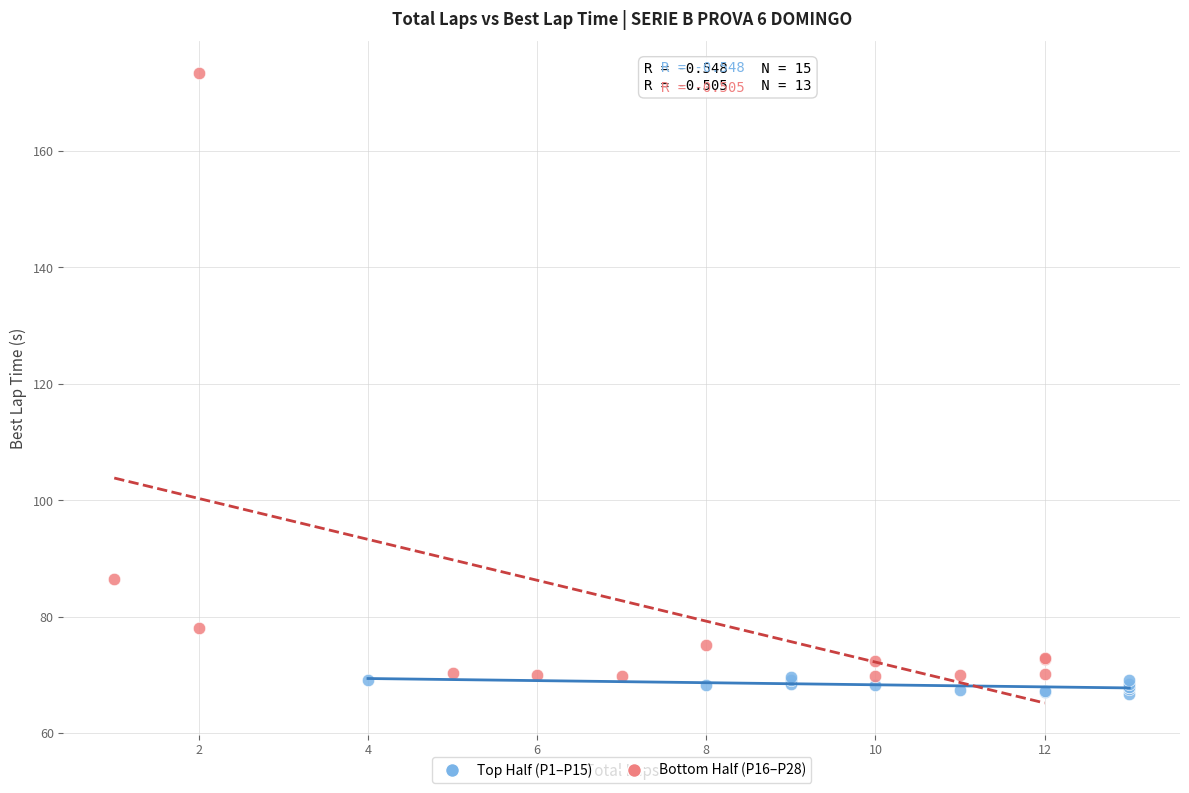

Which series has the widest spread of Y values?

Bottom Half (P16–P28)